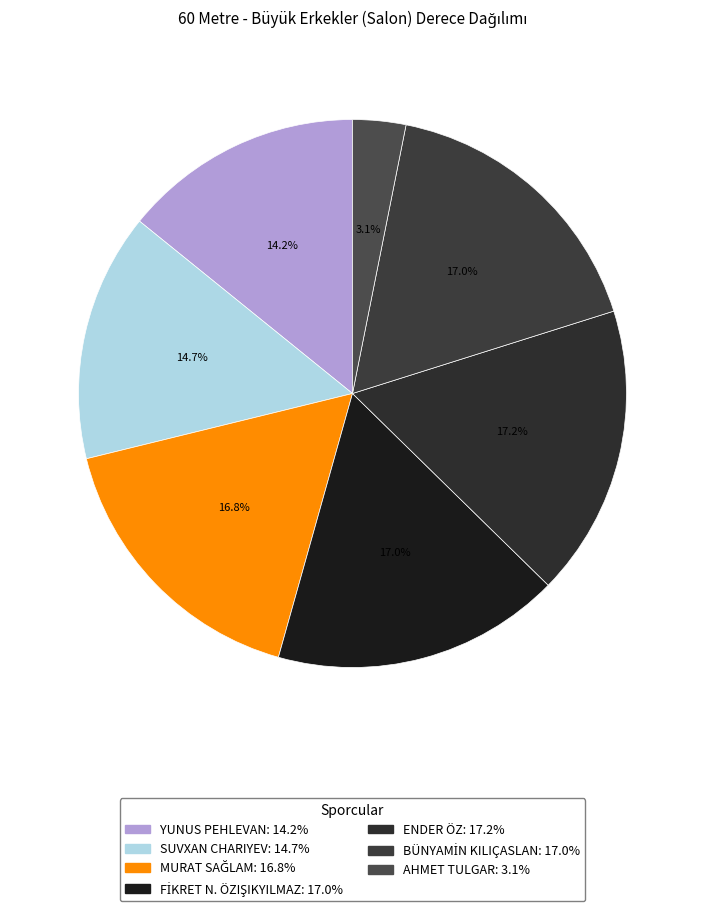

How many slices are in this pie chart?

7